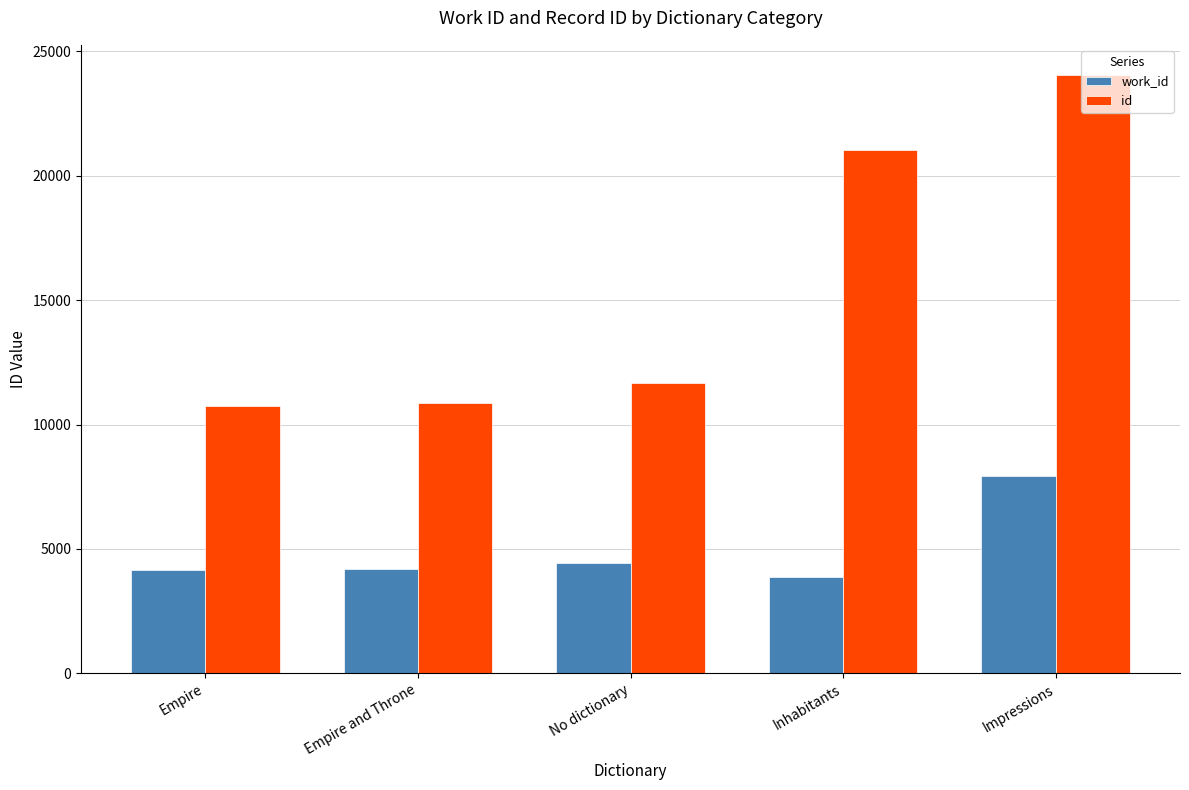

What is the spread (max minus min) of values at Inhabitants?

17155